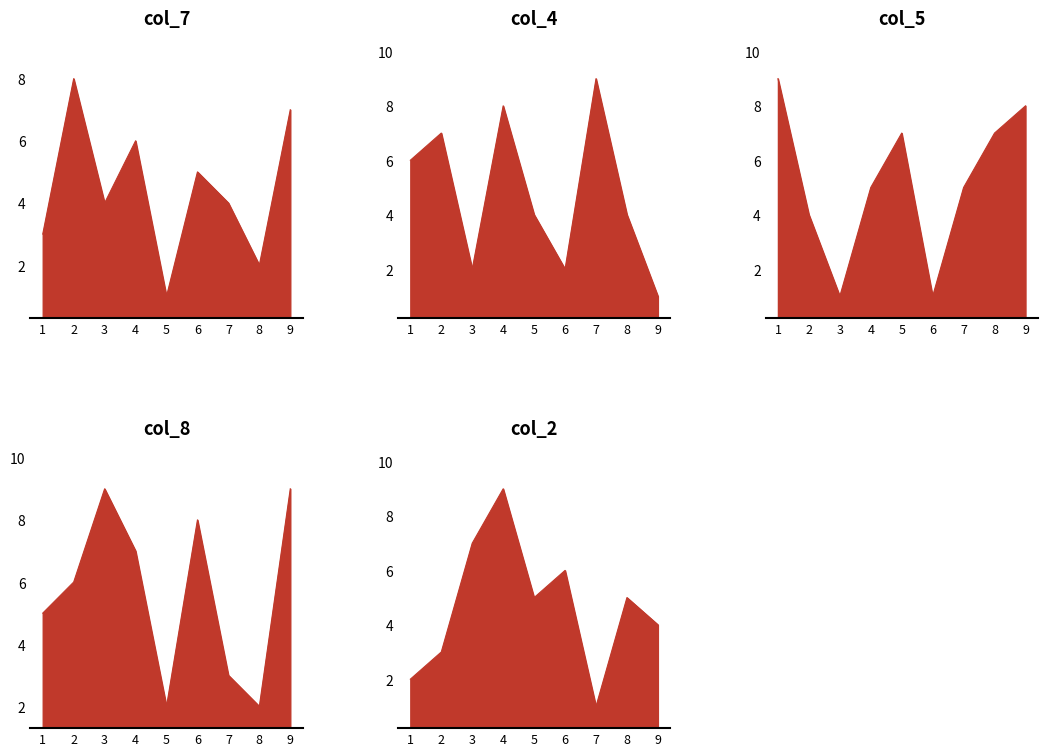

What is the difference between the col_7 values at 3 and 2?

4